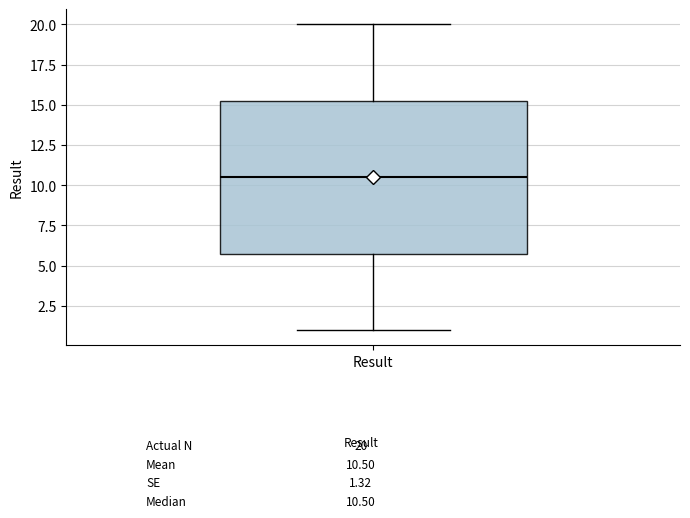

Where is the lower edge of the box for Result on the y-axis? The values are not printed on the chart, so give them approximately, as read against the axis.

6.0